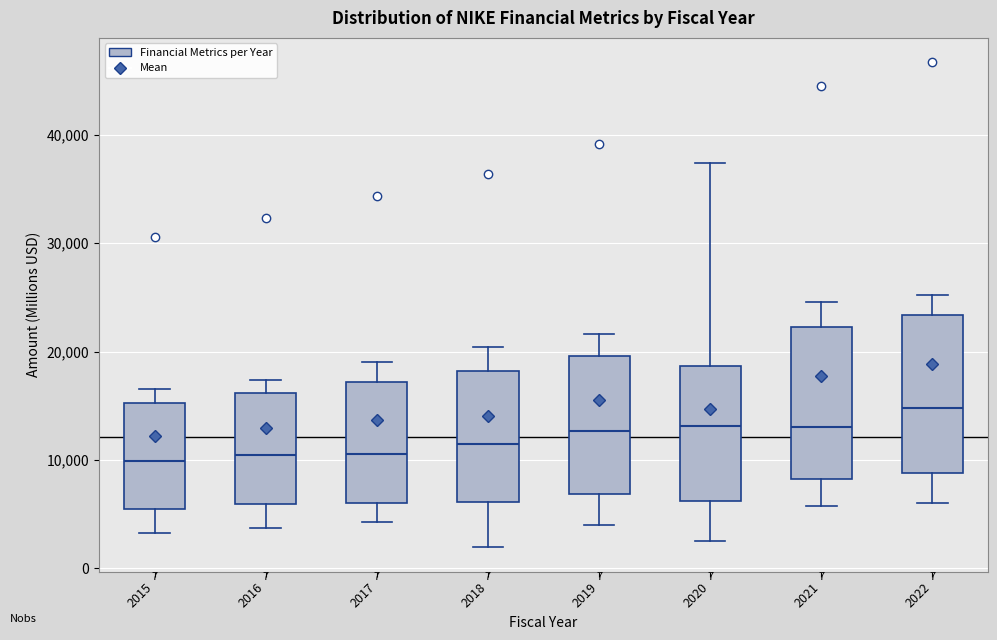

Which box has the highest median line?

2022